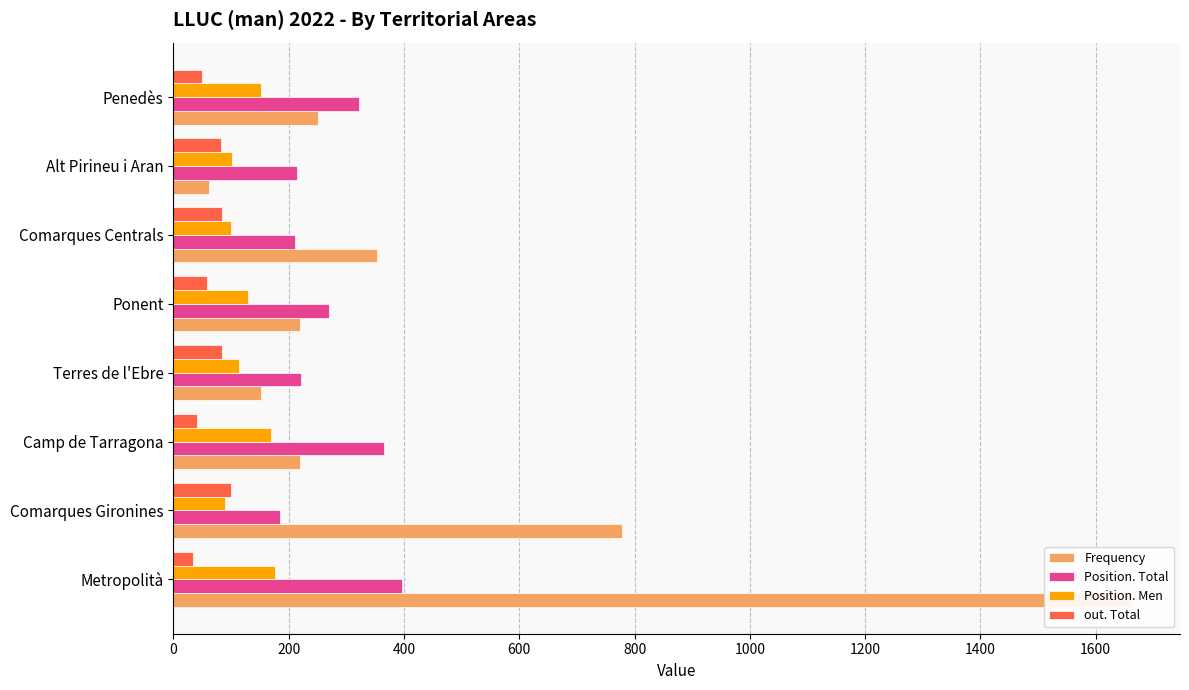

True or false: Position. Total has a value of 457 at Ponent.

False